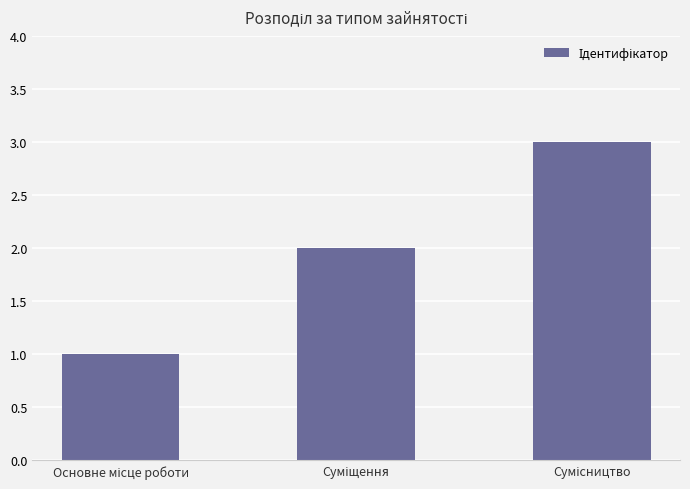

What is the greatest value displayed?

3